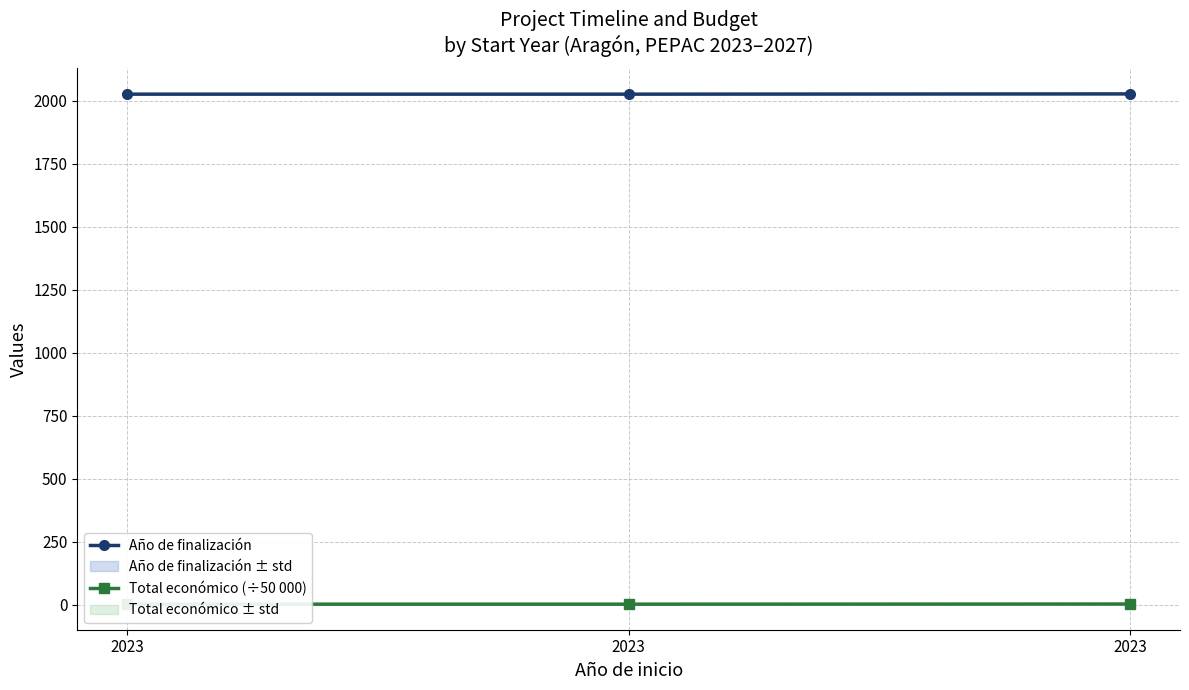

At which category is the sum across all series the highest?

2023